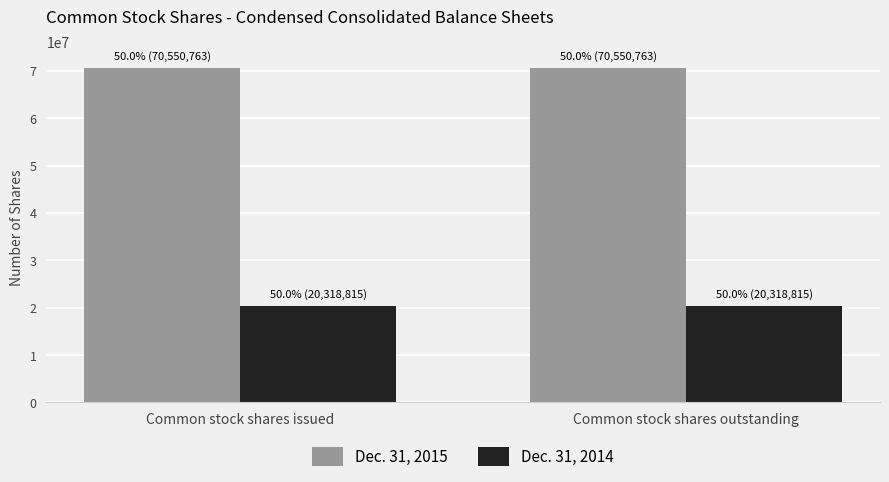

What is the lowest value of the Dec. 31, 2015 series?

70550763